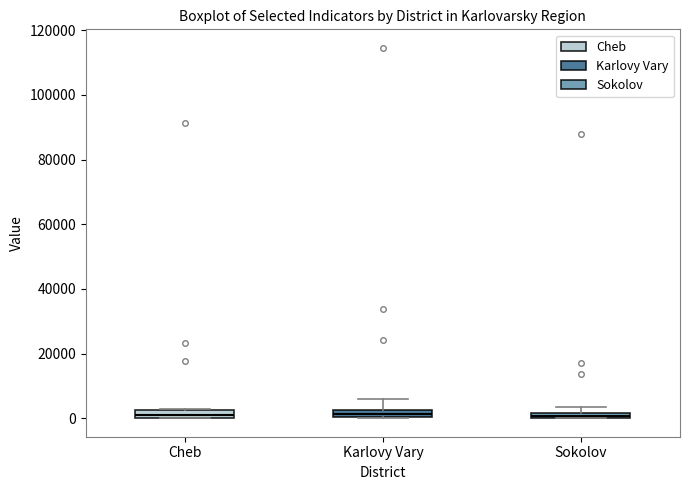

Where is the upper edge of the box for Cheb on the y-axis? The values are not printed on the chart, so give them approximately, as read against the axis.

2000